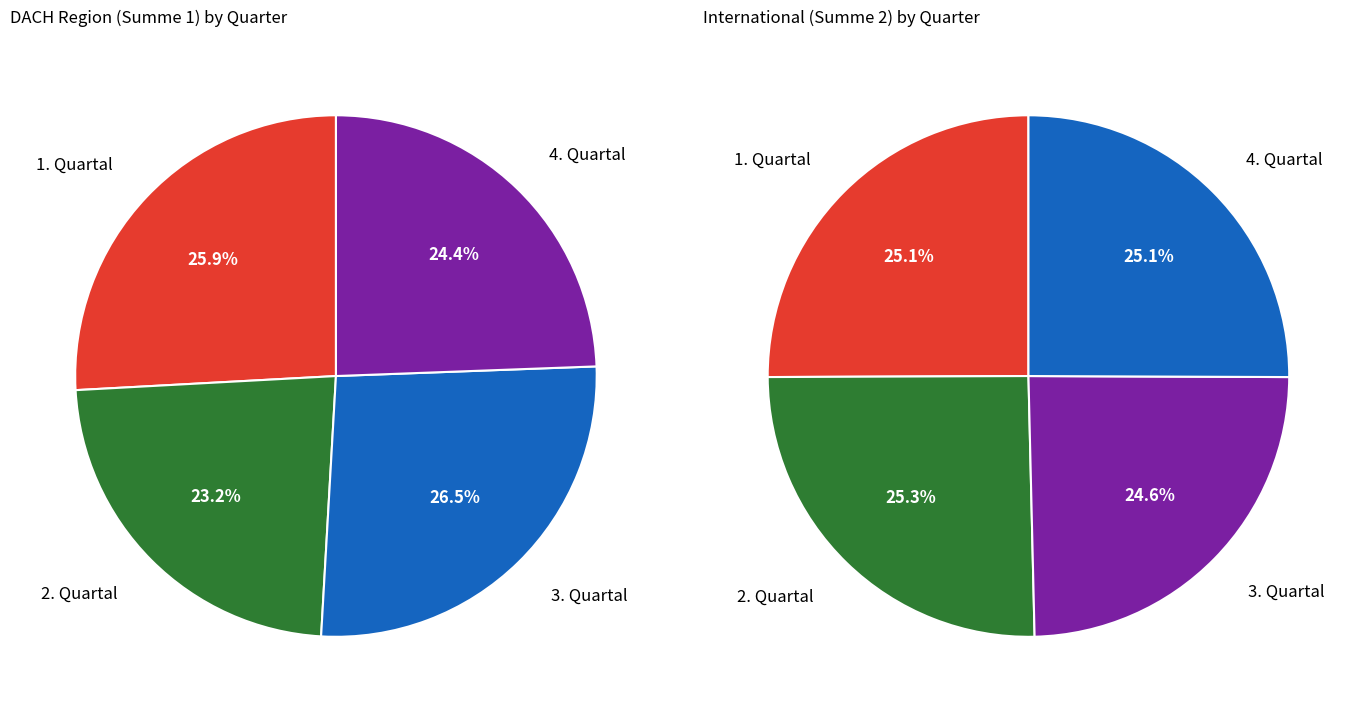

To the nearest percent, what is the combined percentage of values_2 and 2?

50%